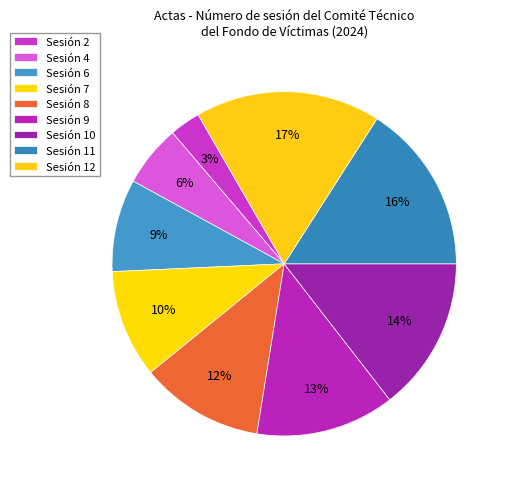

Is there a majority slice in this chart?

No